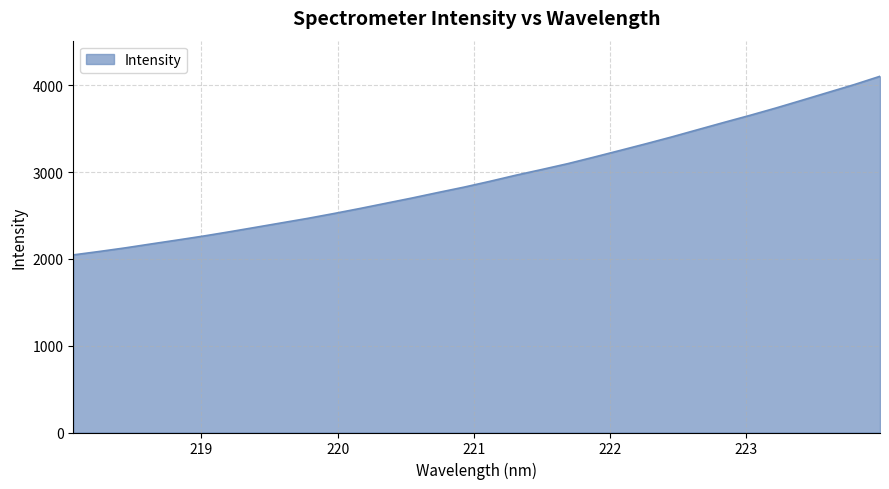

What is the minimum value shown in the chart?

2045.4